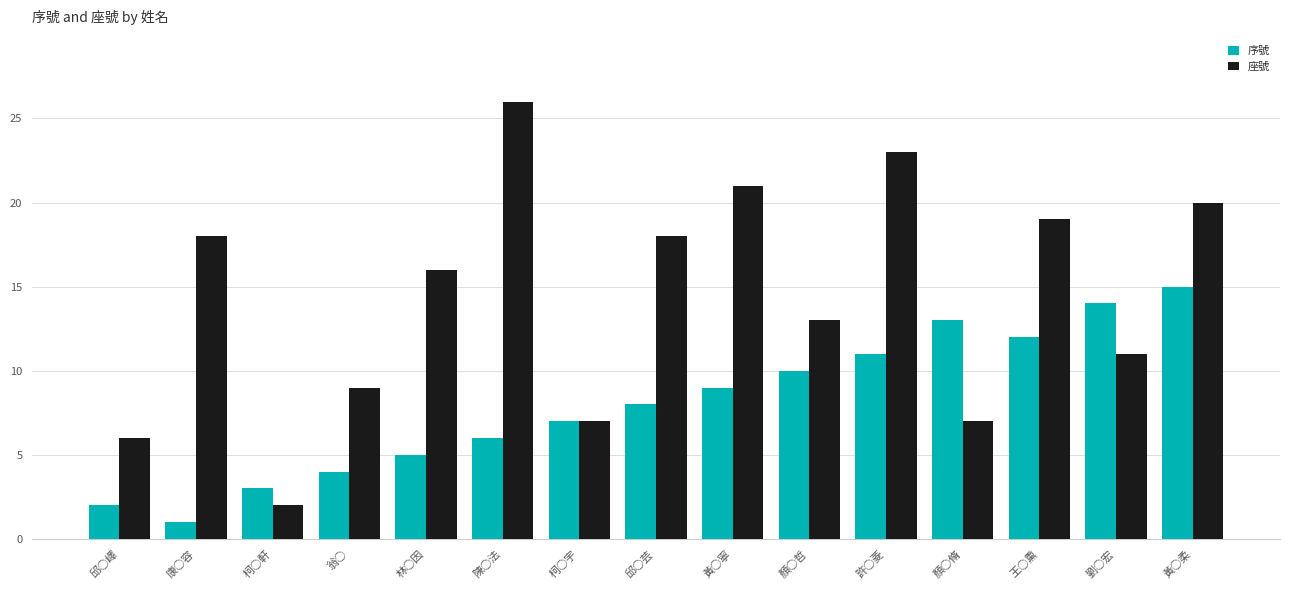

What is the difference between the maximum and second lowest values in the 座號 series?

20